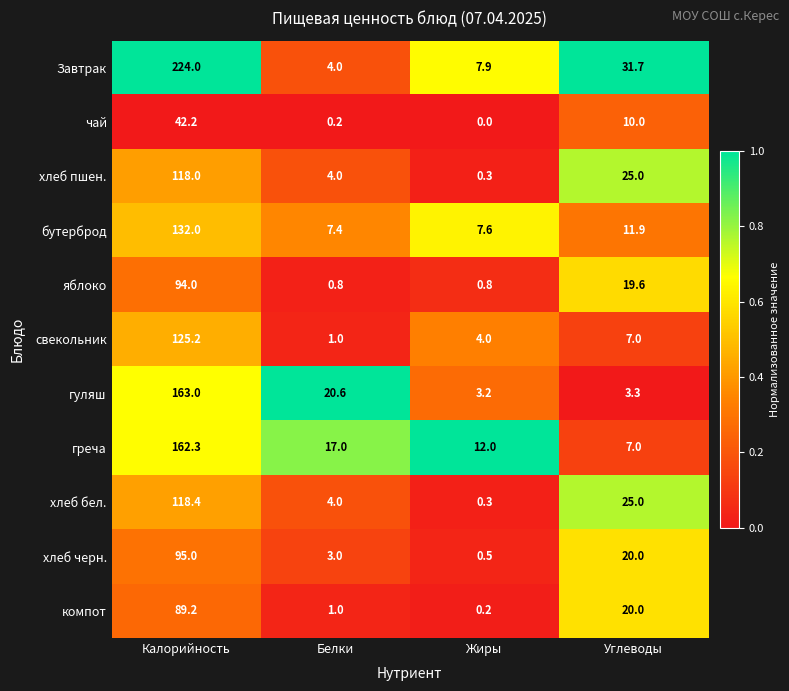

What is the sum of all Завтрак values?

267.6